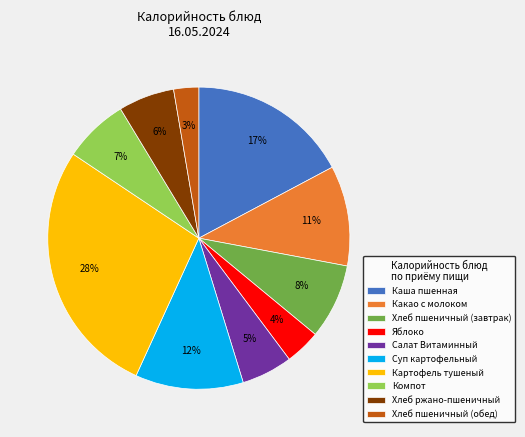

Which category has the biggest portion of the pie?

Картофель тушеный